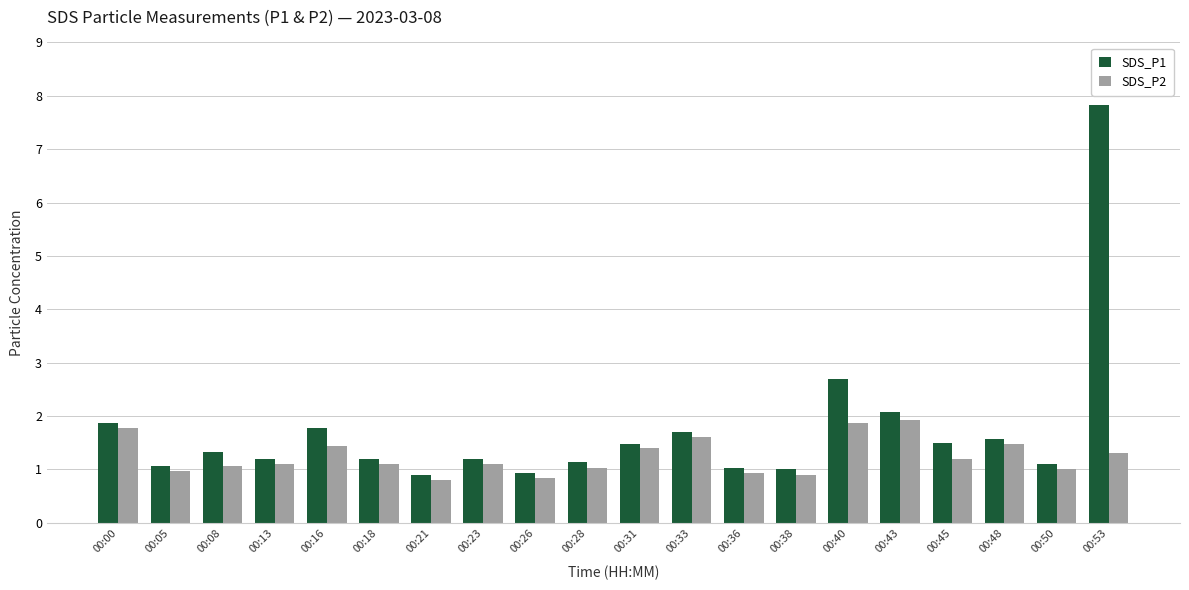

Which series has the widest spread of values?

SDS_P1